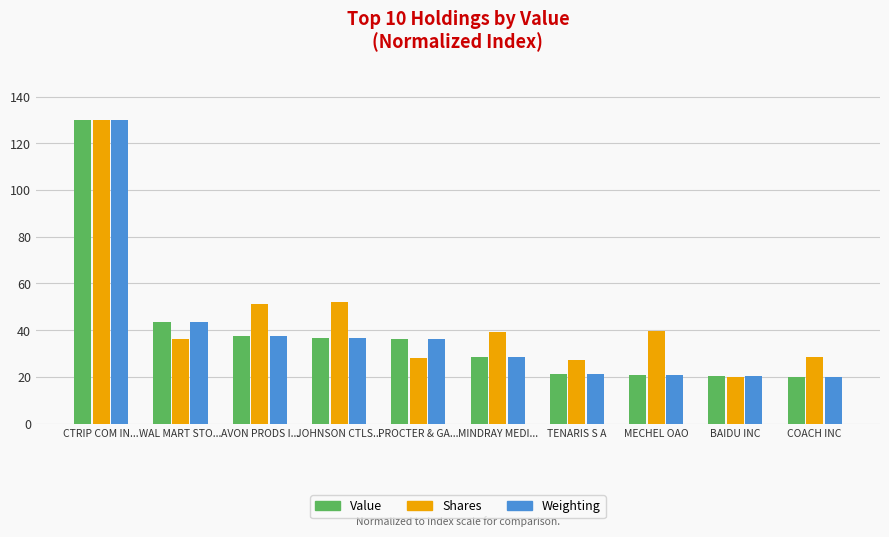

The value of Value at PROCTER & GA... is 36.1. True or false?

True